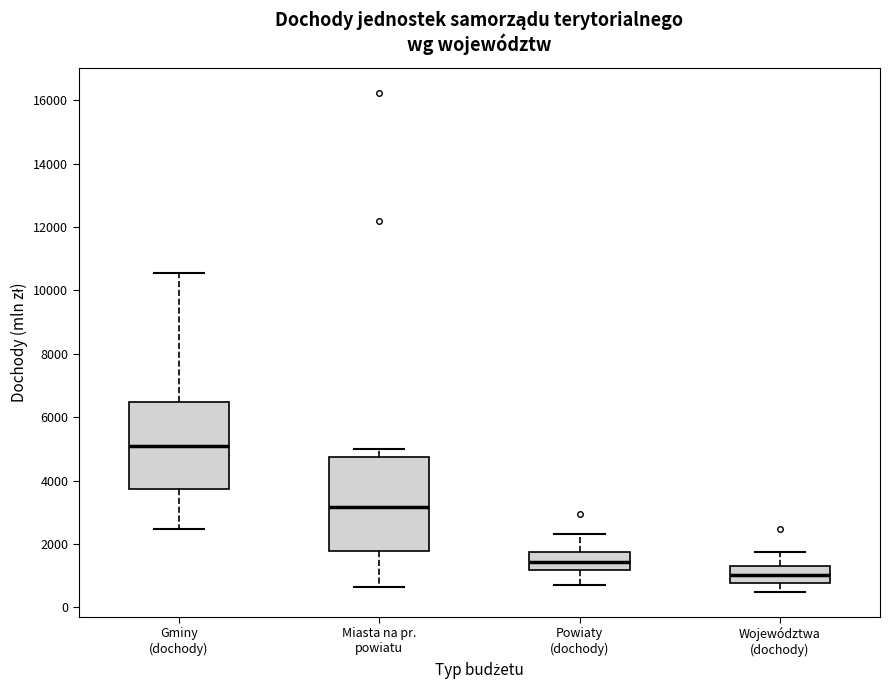

Reading left to right, transcribe this box plot: for each box, give where its median line is, the range the box spans, and where its two whiskers end, as read against the y-axis. The values are not printed on the chart, so give them approximately, as read against the axis.

Gminy (dochody): median 5000, box 3800 to 6400, whiskers 2400 to 10600
Miasta na pr. powiatu: median 3200, box 1800 to 4800, whiskers 600 to 5000
Powiaty (dochody): median 1400, box 1200 to 1800, whiskers 800 to 2400
Województwa (dochody): median 1000, box 800 to 1400, whiskers 400 to 1800